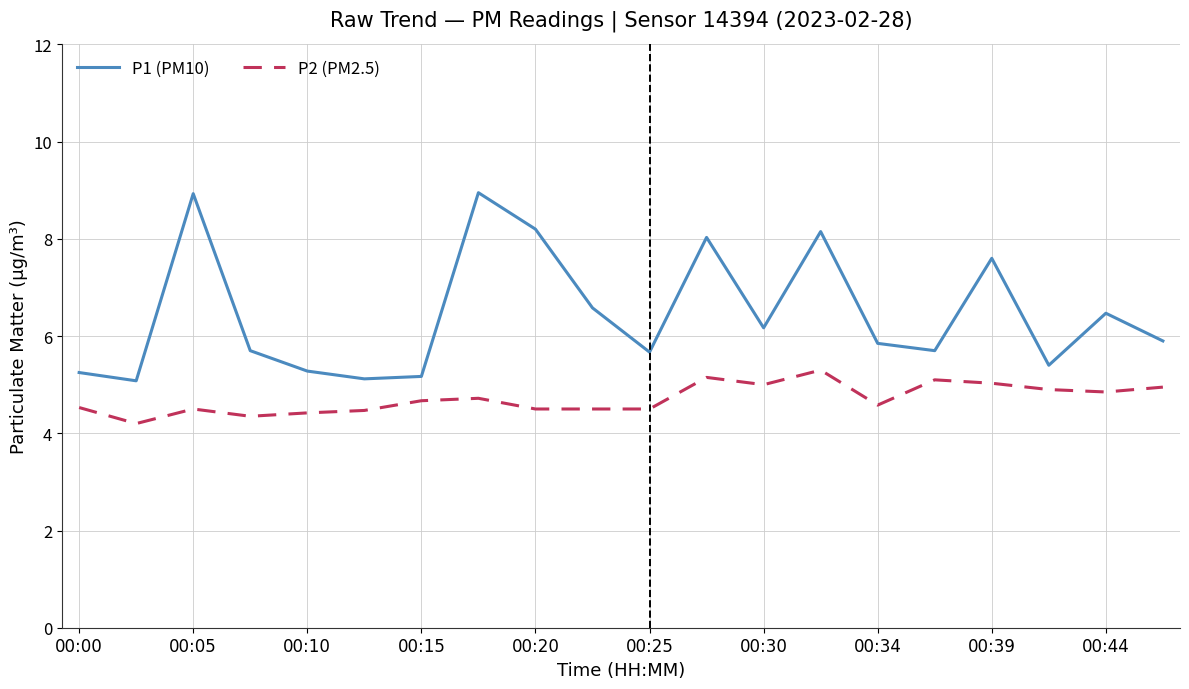

What is the minimum value for P1 (PM10)?

5.1